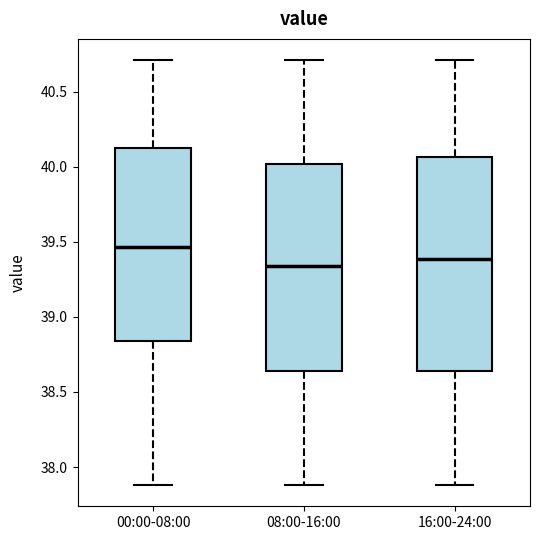

Reading left to right, transcribe this box plot: for each box, give where its median line is, the range the box spans, and where its two whiskers end, as read against the y-axis. The values are not printed on the chart, so give them approximately, as read against the axis.

00:00-08:00: median 39.45, box 38.85 to 40.15, whiskers 37.90 to 40.70
08:00-16:00: median 39.35, box 38.65 to 40.00, whiskers 37.90 to 40.70
16:00-24:00: median 39.40, box 38.65 to 40.05, whiskers 37.90 to 40.70